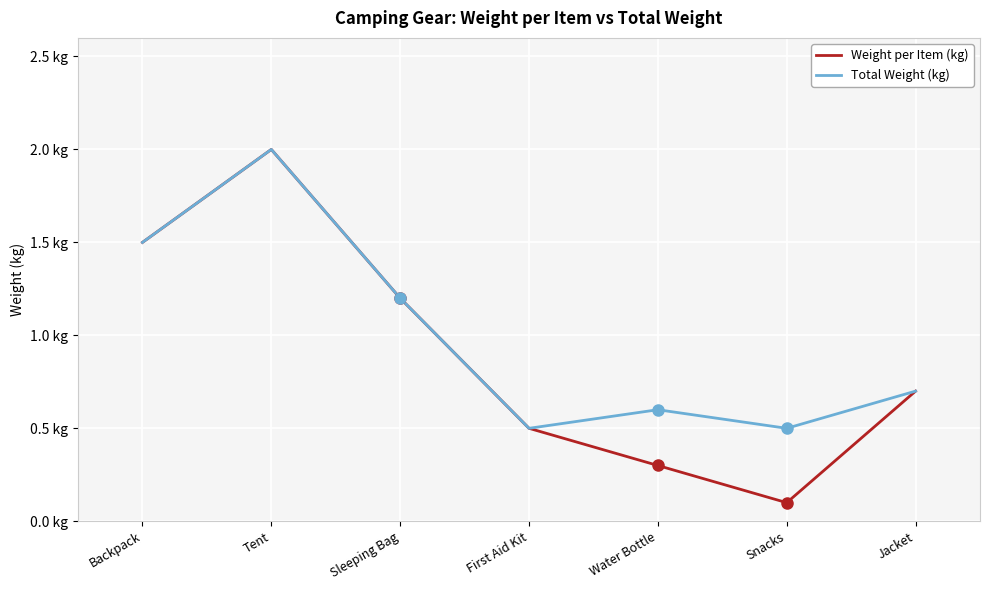

Does the chart have visible grid lines?

Yes